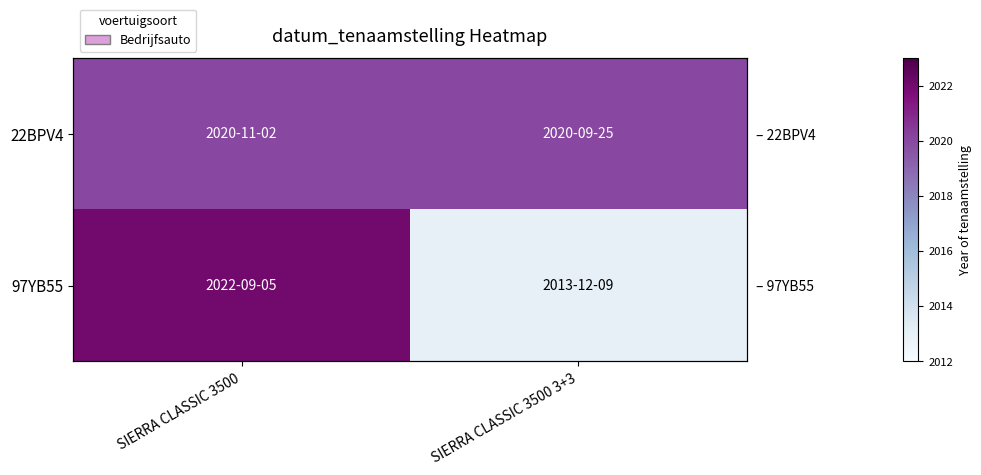

Where is 97YB55 nearest to the value 2017?

SIERRA CLASSIC 3500 3+3